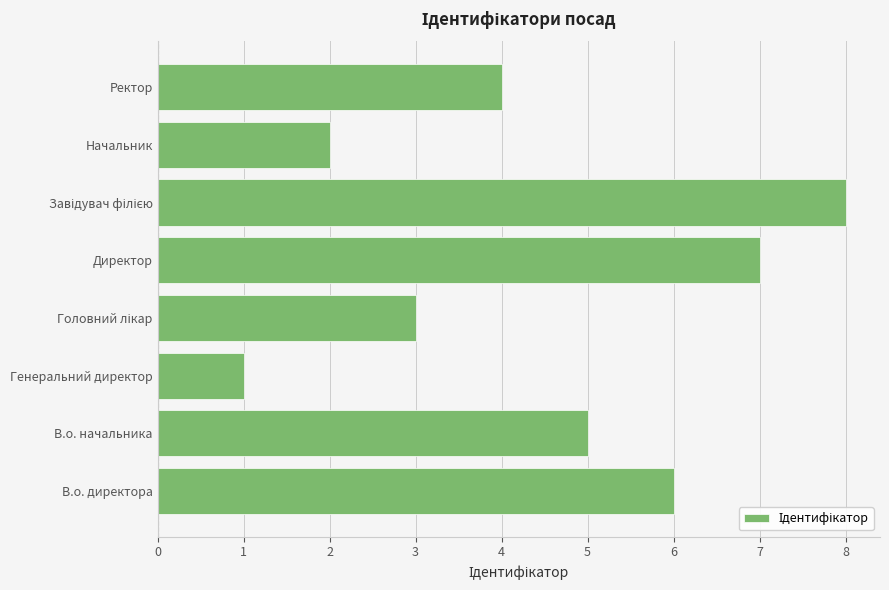

What is the sum of all values?

36